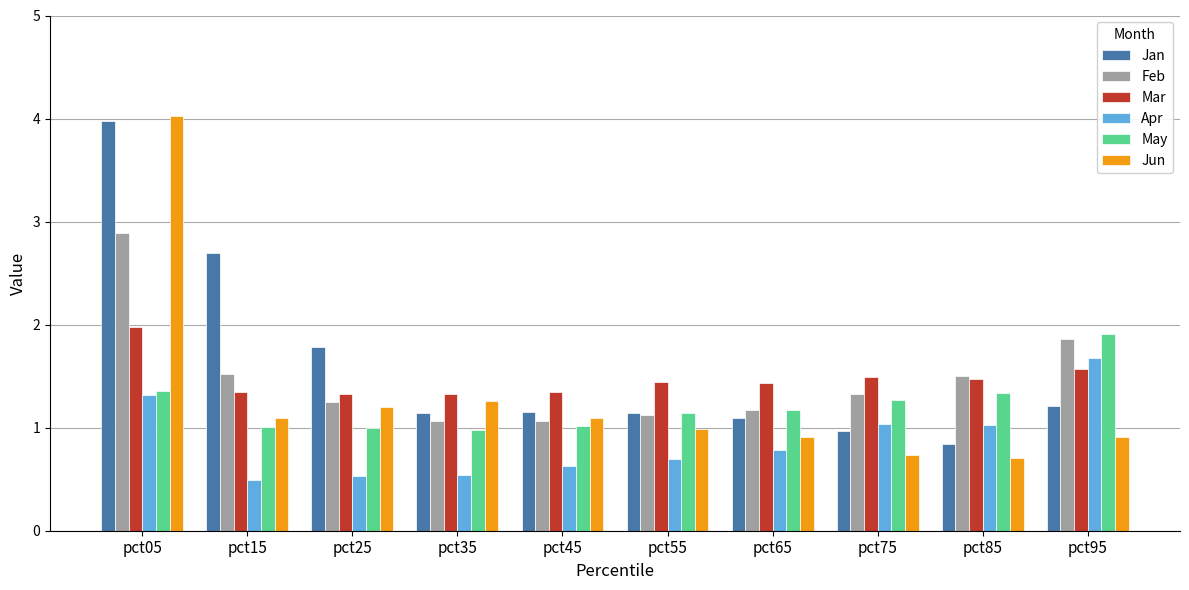

What is the difference between the second highest and minimum values in the Jun series?

0.5